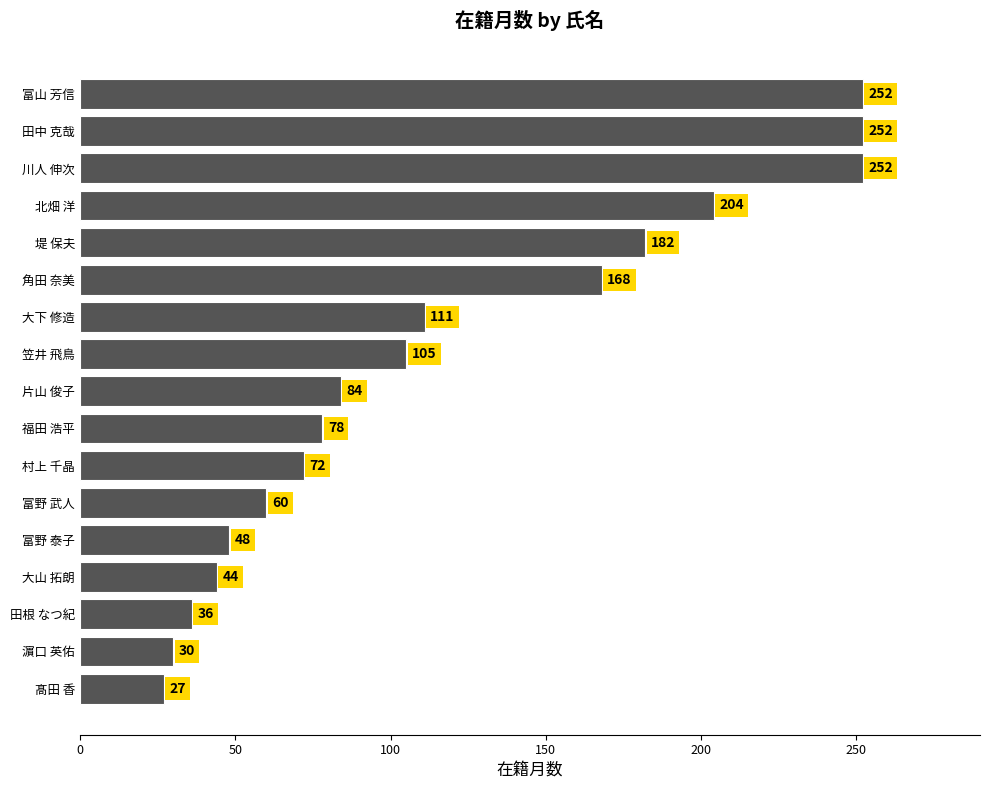

Between 堤 保夫 and 富山 芳信, which is larger?

富山 芳信